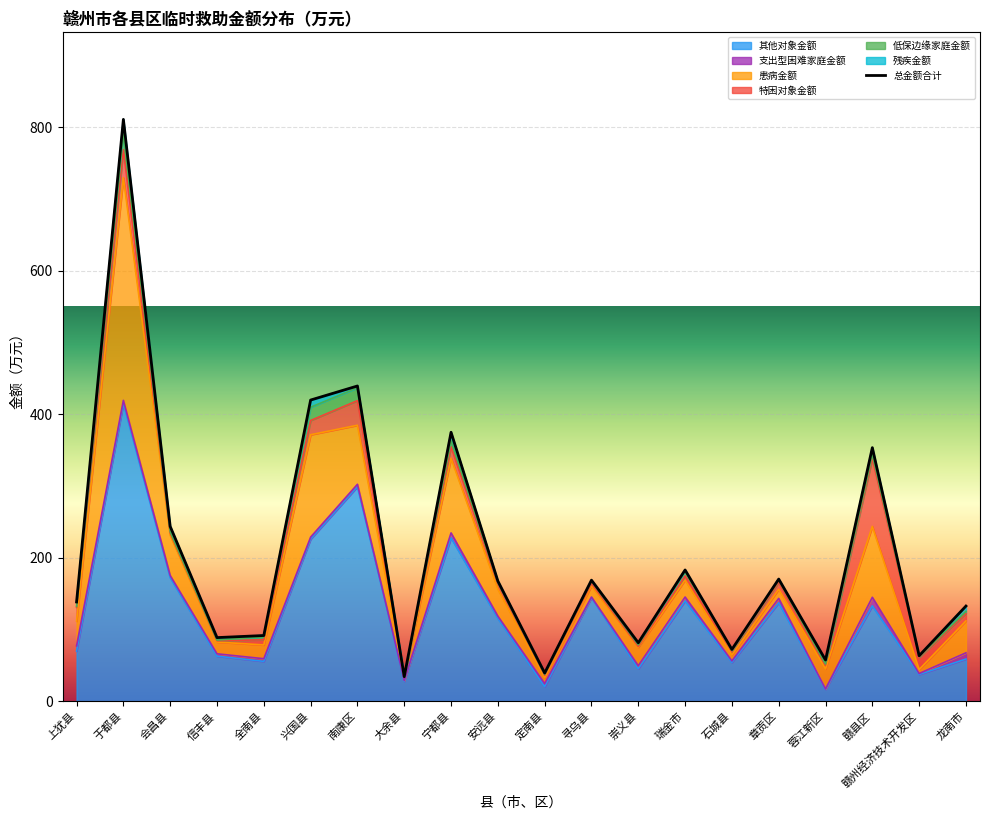

Reading left to right, extract all data points from this chart.

其他对象金额: 69.9	414.9	172.2	62.9	55.6	225.9	299.0	27.9	227.8	115.5	20.4	144.2	45.2	139.8	54.1	137.2	16.6	133.0	37.3	58.8
支出型困难家庭金额: 7.3	4.5	3.0	3.3	3.7	2.8	3.4	1.0	6.8	3.1	4.3	1.1	4.3	5.4	2.1	6.2	0.5	11.9	1.4	8.7
患病金额: 34.5	310.3	56.0	16.4	19.2	142.7	82.3	4.6	104.0	37.7	8.2	15.3	25.4	23.5	8.2	12.6	27.9	98.8	5.5	44.5
特困对象金额: 19.2	39.1	3.4	1.8	7.2	19.8	34.3	0.5	16.1	8.1	3.3	3.6	1.3	5.8	5.2	9.8	5.5	94.8	17.0	10.5
低保边缘家庭金额: 1.3	21.9	1.6	0.9	4.0	18.5	18.0	0.2	8.3	1.1	1.4	3.1	2.3	6.9	1.2	3.0	1.4	5.6	1.3	2.8
残疾金额: 6.2	20.2	7.4	3.5	1.9	10.0	2.5	0.0	11.9	2.0	1.8	1.4	2.9	1.5	1.5	1.5	5.5	9.3	1.0	7.5